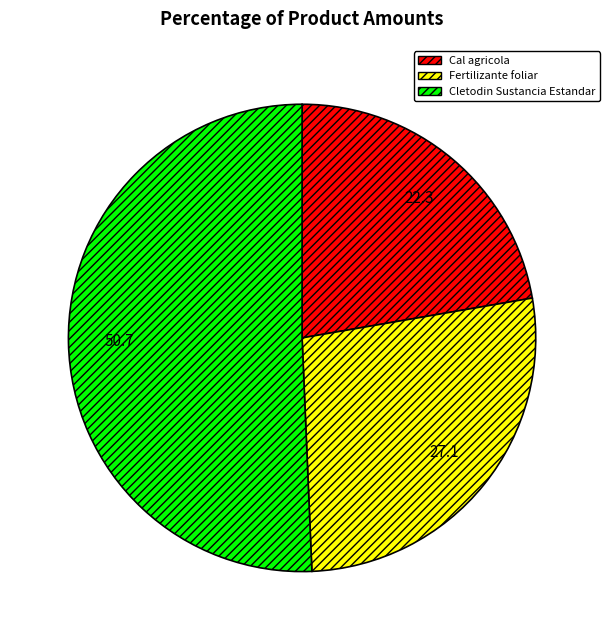

How many segments does this pie chart have?

3